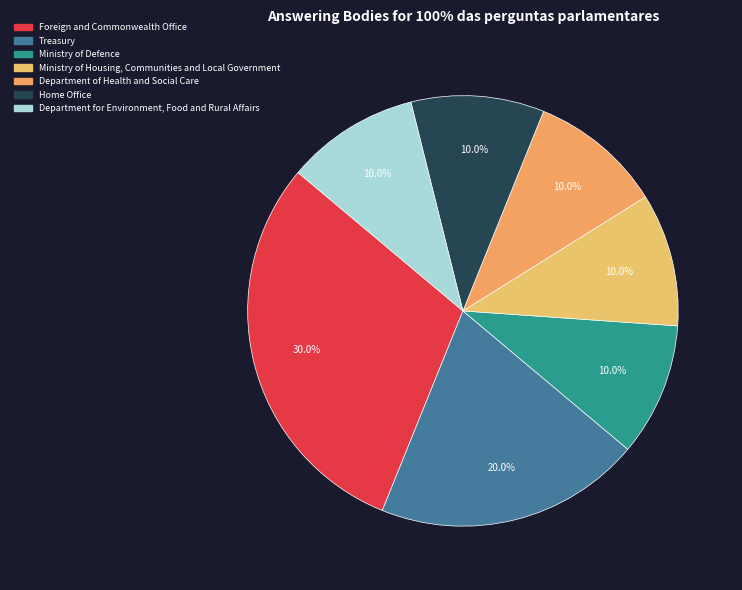

To the nearest percent, what is the average slice percentage?

14%